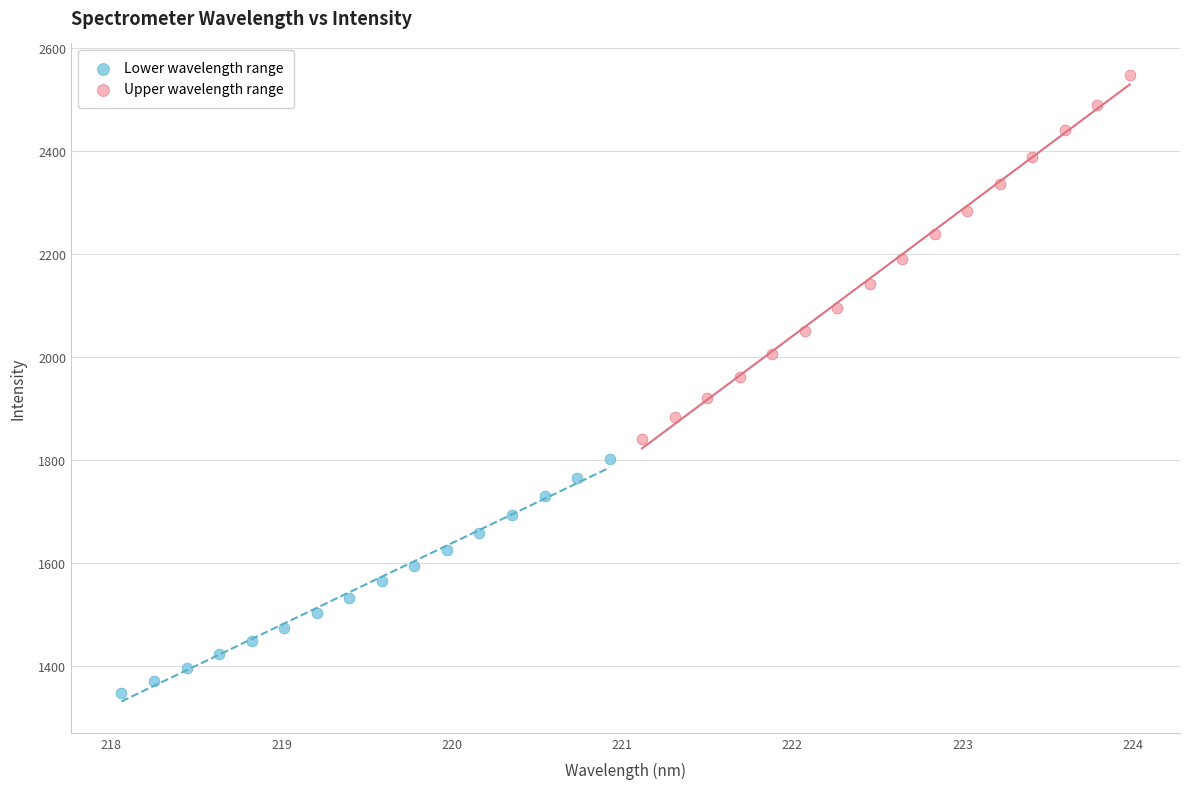

Which series has the largest Y range (max minus min)?

Upper wavelength range